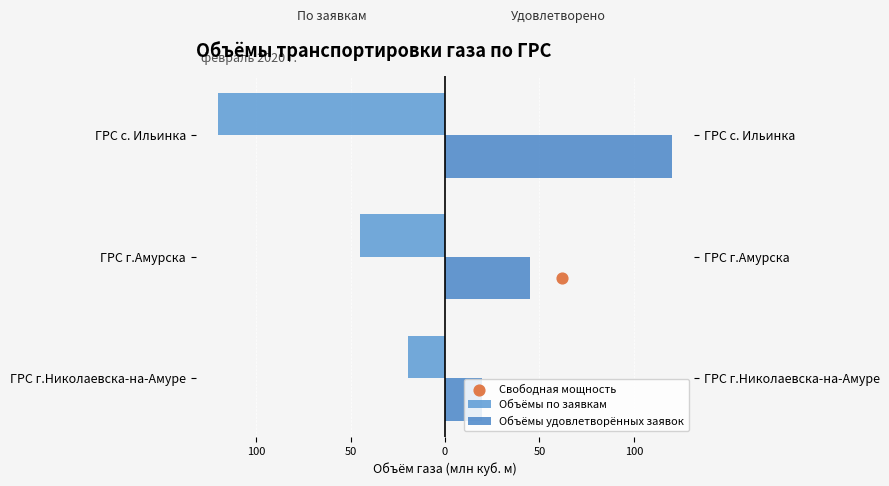

Which series reaches the minimum Y coordinate?

Объёмы по заявкам